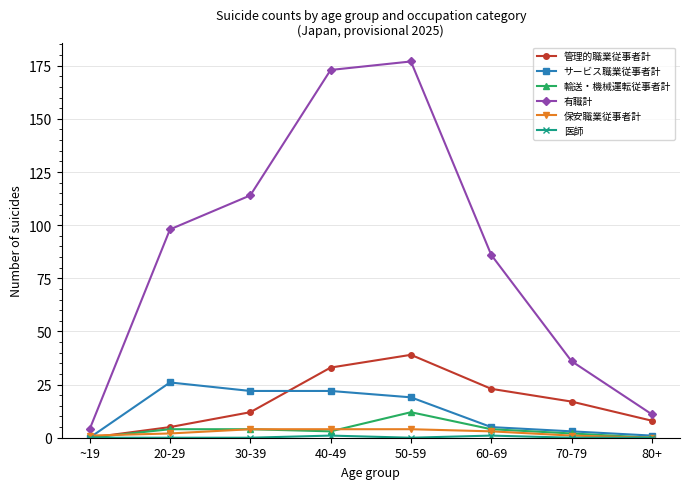

The 保安職業従事者計 series shows 2 at 20-29. True or false?

True